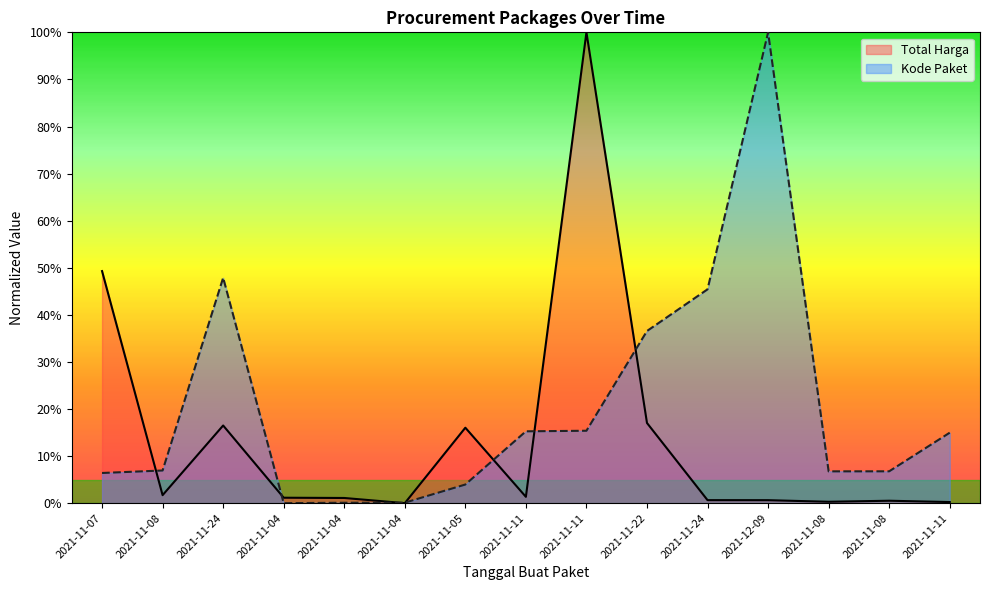

Reading left to right, transcribe all the data shown in this chart.

Total Harga: 2021-11-07=0.5	2021-11-08=0.0	2021-11-24=0.2	2021-11-04=0.0	2021-11-04=0.0	2021-11-04=0.0	2021-11-05=0.2	2021-11-11=0.0	2021-11-11=1.0	2021-11-22=0.2	2021-11-24=0.0	2021-12-09=0.0	2021-11-08=0.0	2021-11-08=0.0	2021-11-11=0.0
Kode Paket: 2021-11-07=0.1	2021-11-08=0.1	2021-11-24=0.5	2021-11-04=0.0	2021-11-04=0.0	2021-11-04=0.0	2021-11-05=0.0	2021-11-11=0.2	2021-11-11=0.2	2021-11-22=0.4	2021-11-24=0.5	2021-12-09=1.0	2021-11-08=0.1	2021-11-08=0.1	2021-11-11=0.1